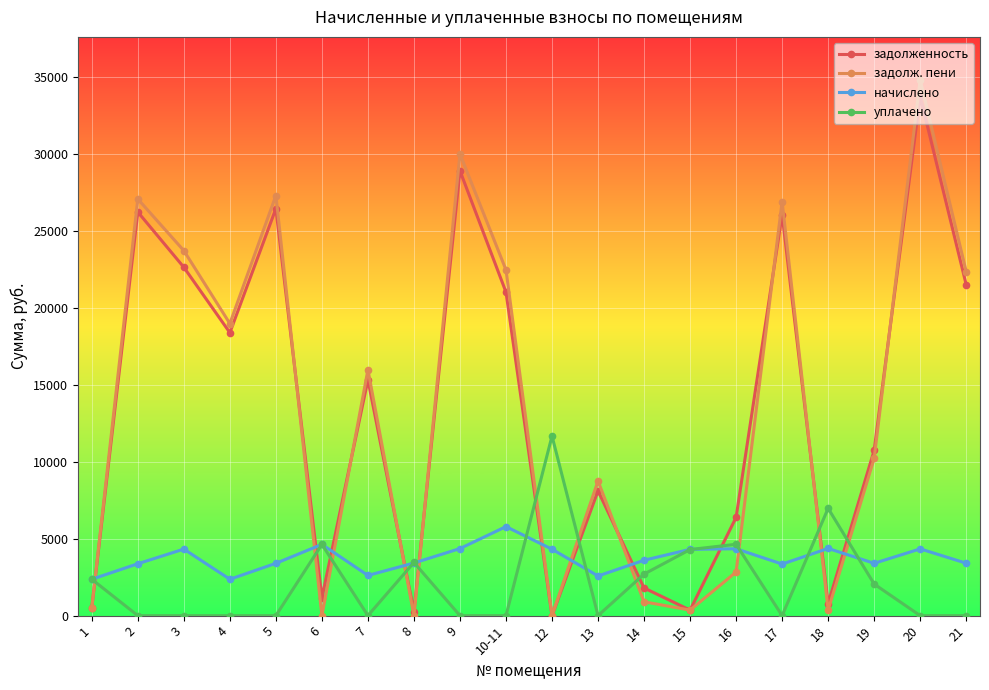

Does the chart have visible grid lines?

Yes